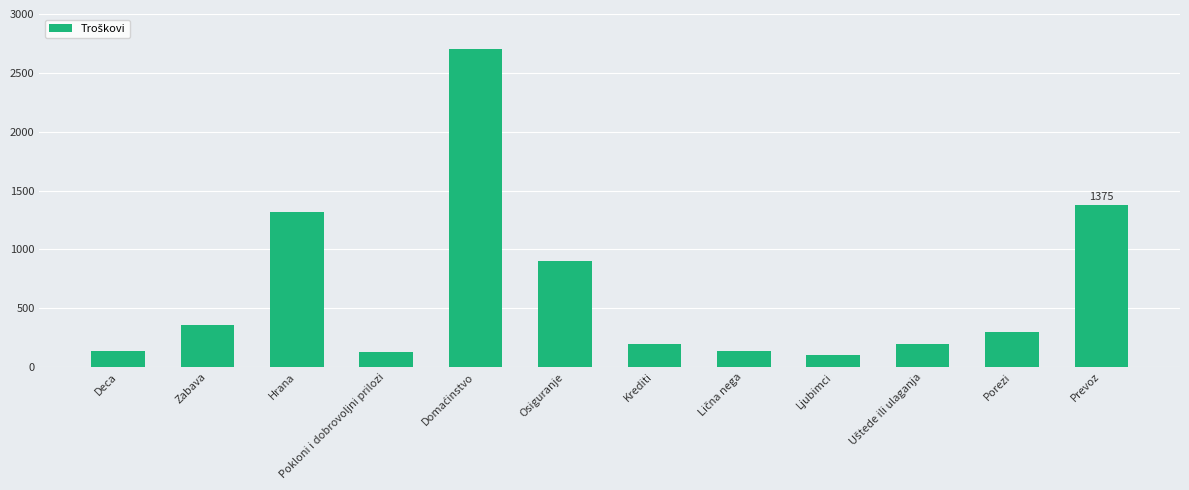

Which has a higher value, Zabava or Deca?

Zabava